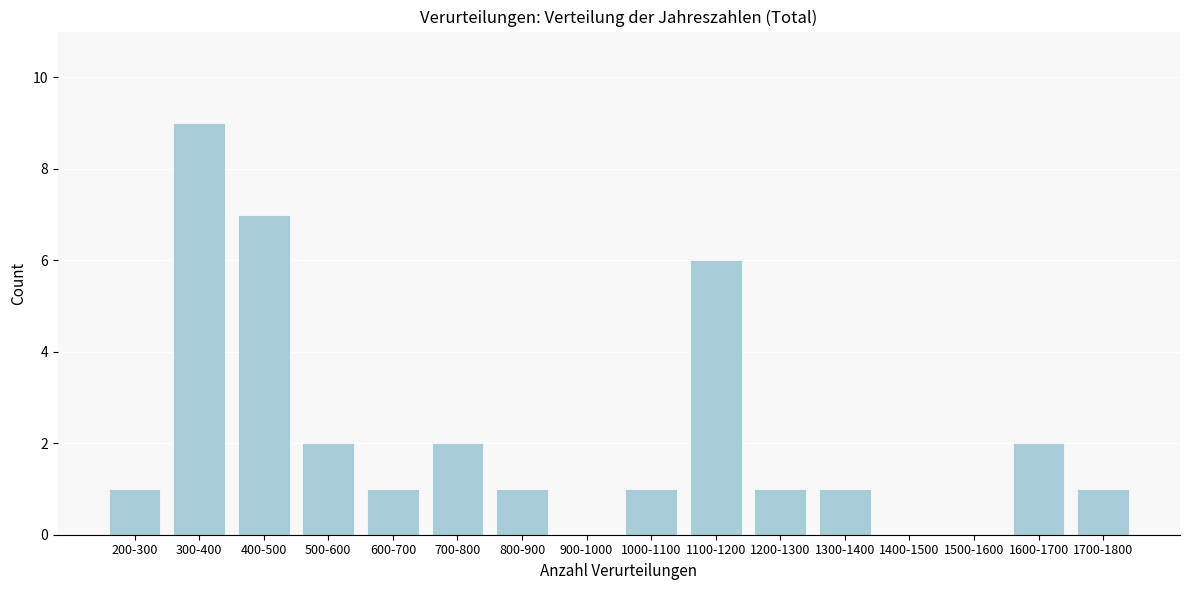

Reading left to right, extract all data points from this chart.

200-300=1	300-400=9	400-500=7	500-600=2	600-700=1	700-800=2	800-900=1	900-1000=0	1000-1100=1	1100-1200=6	1200-1300=1	1300-1400=1	1400-1500=0	1500-1600=0	1600-1700=2	1700-1800=1